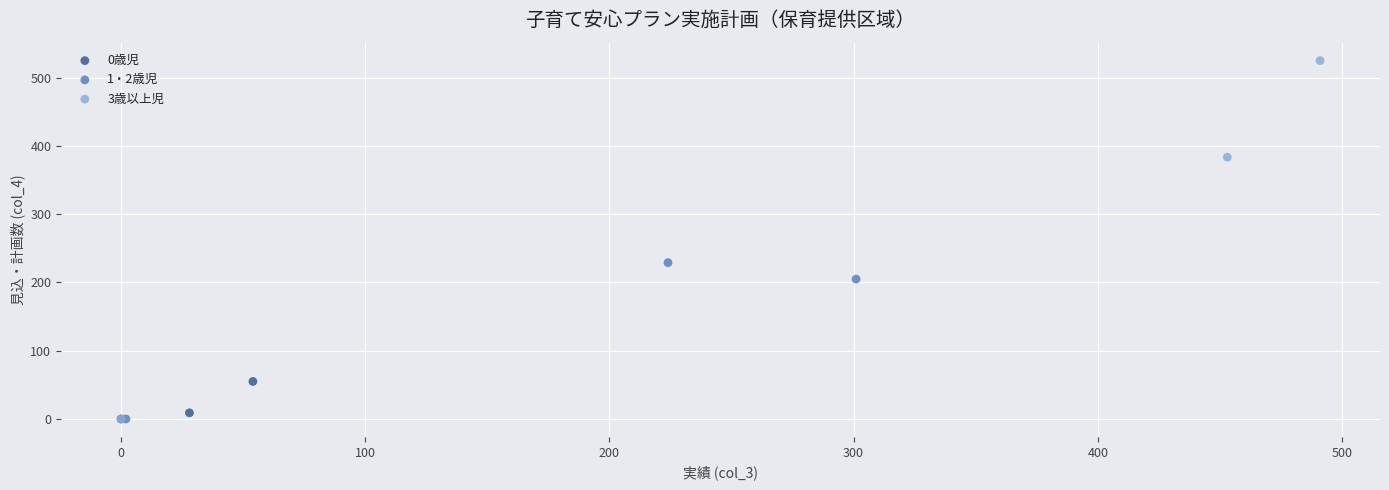

Which series contains the highest Y value?

3歳以上児